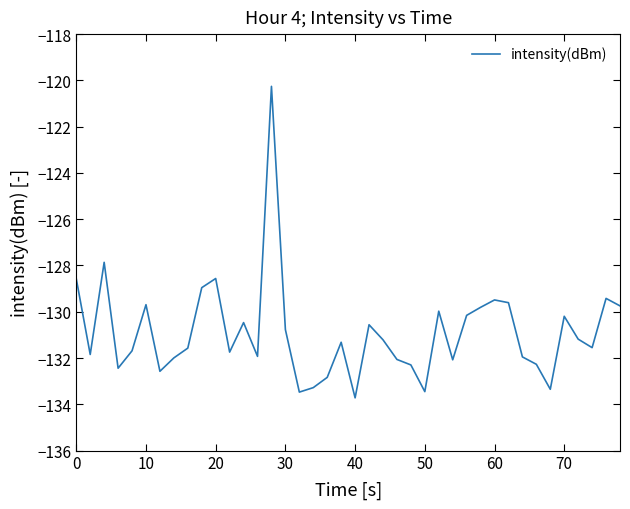

Is this an area chart (filled region under the line)?

No